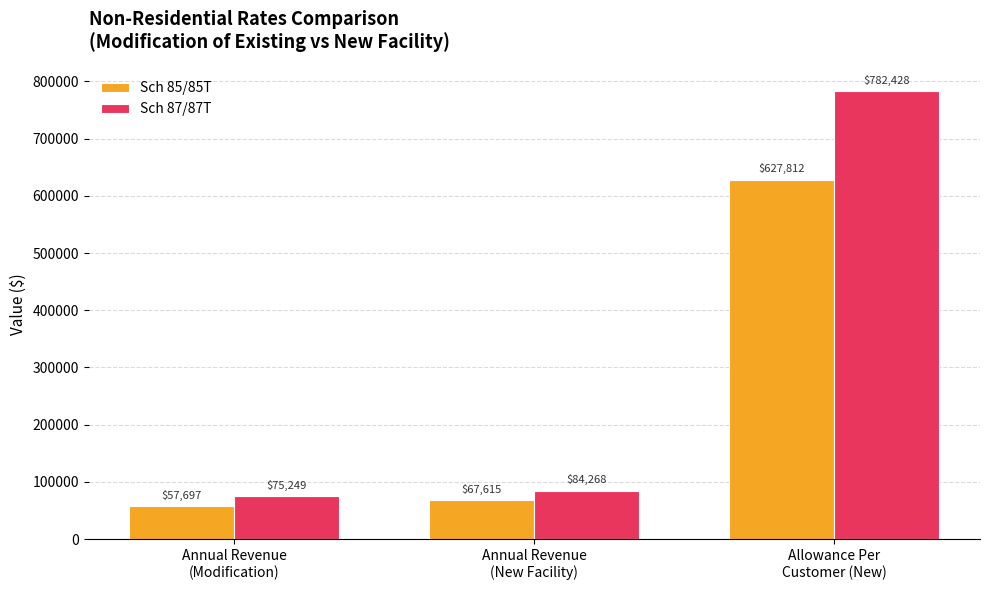

At which category is the sum across all series the highest?

Allowance Per
Customer (New)